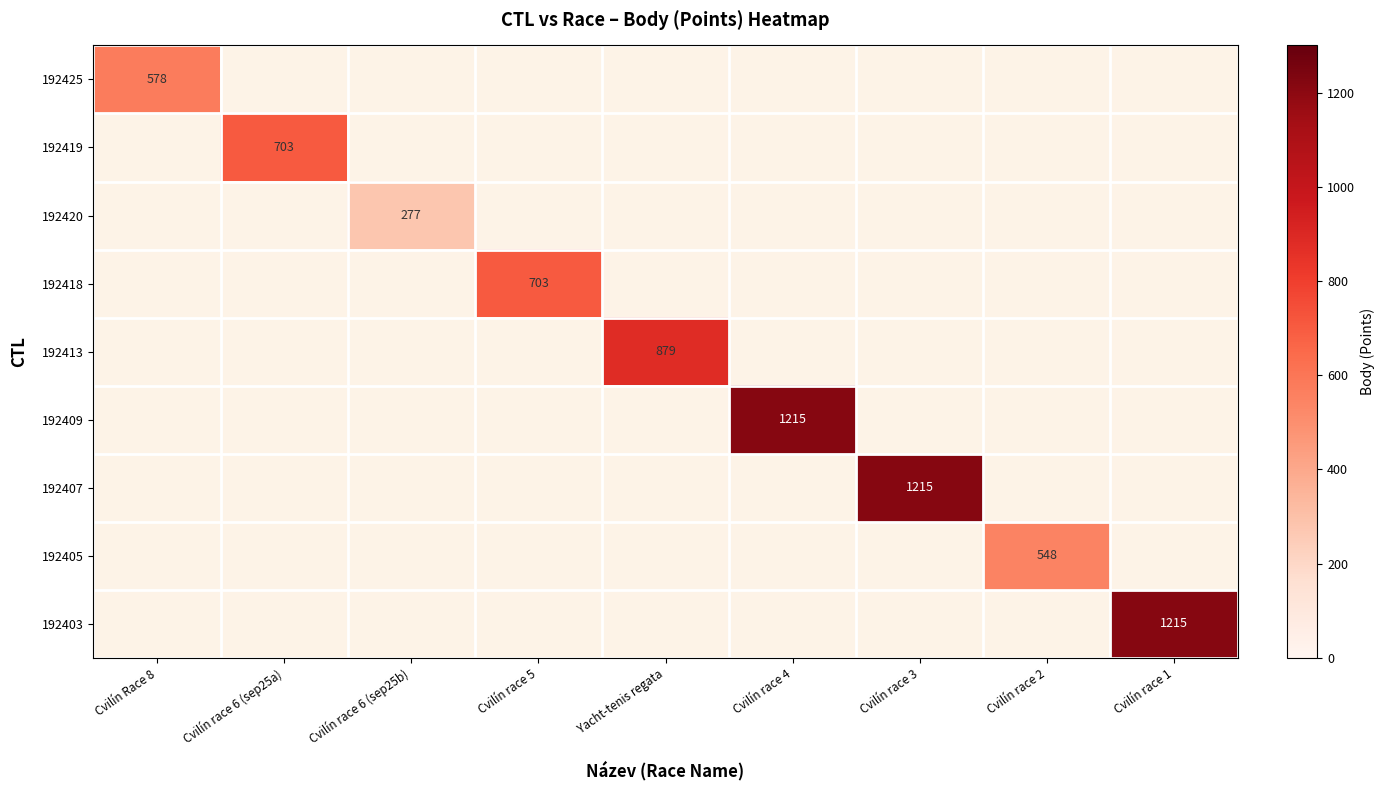

The 192407 series shows 2155 at Cvilín race 3. True or false?

False